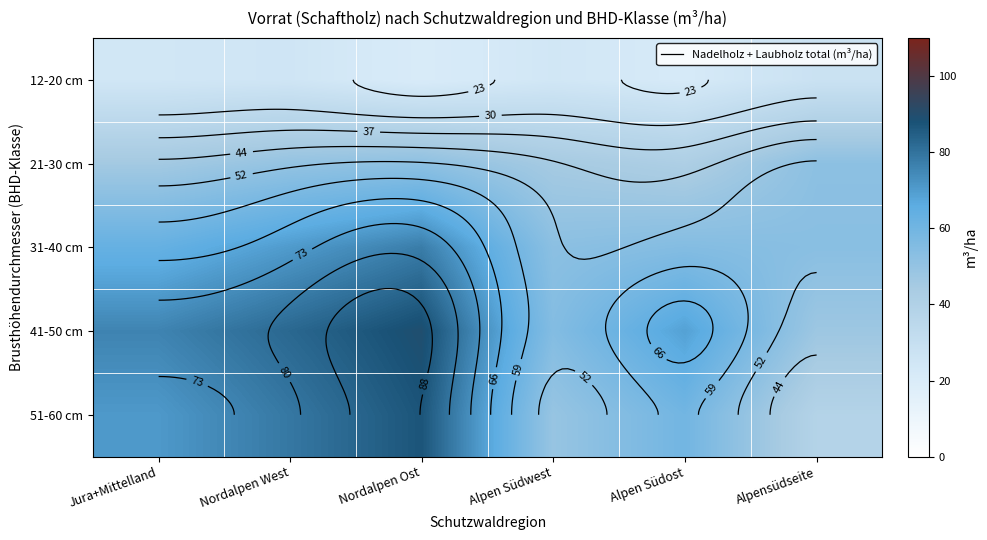

What is the total value across all series at Nordalpen Ost?

326.9